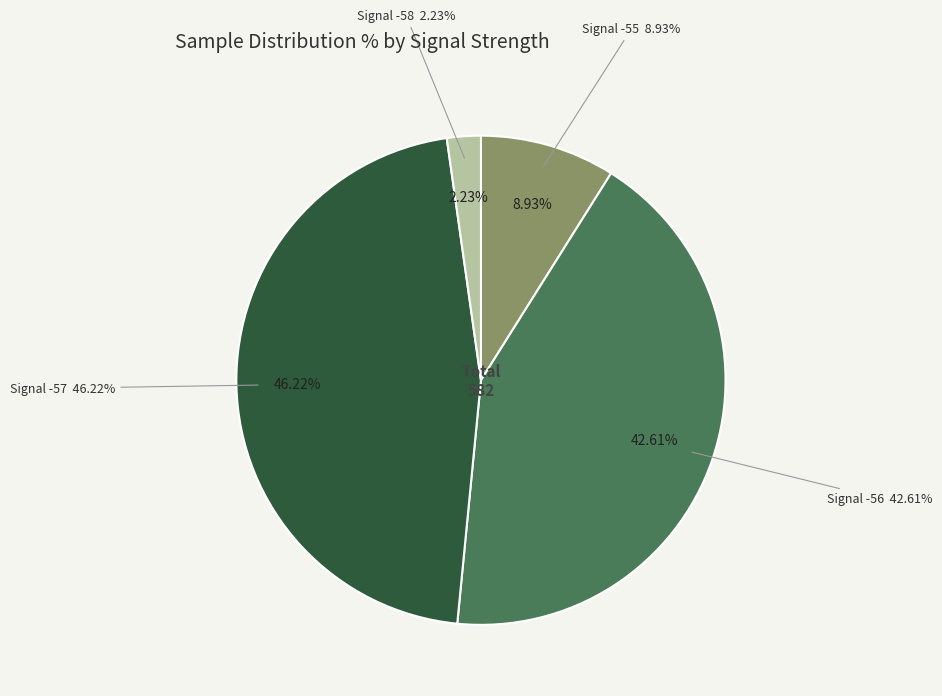

The Signal=-57 slice represents 2% of the pie. True or false?

False